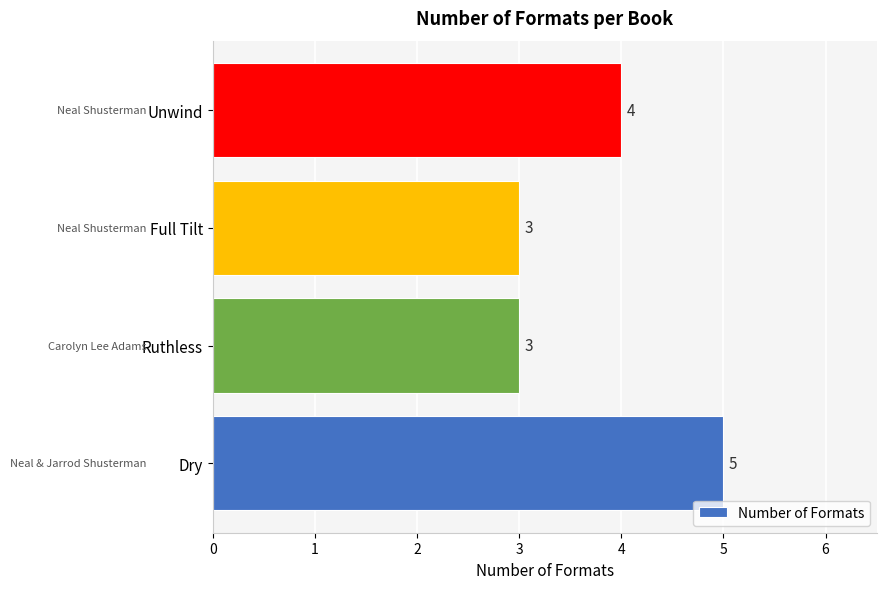

What is the sum of all values?

15